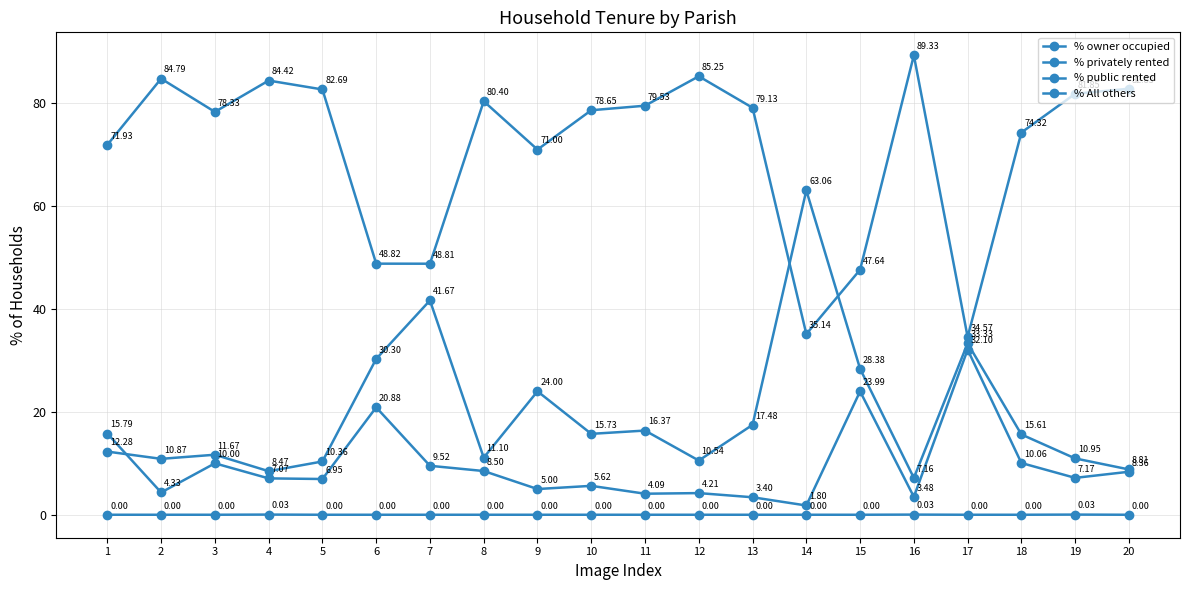

Rank the categories by % public rented value from lowest to highest.

14, 13, 16, 11, 12, 2, 9, 10, 5, 4, 19, 20, 8, 7, 3, 18, 1, 6, 15, 17